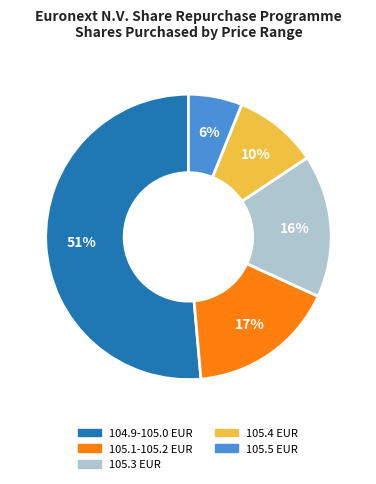

Which category has the biggest portion of the pie?

104.9-105.0 EUR